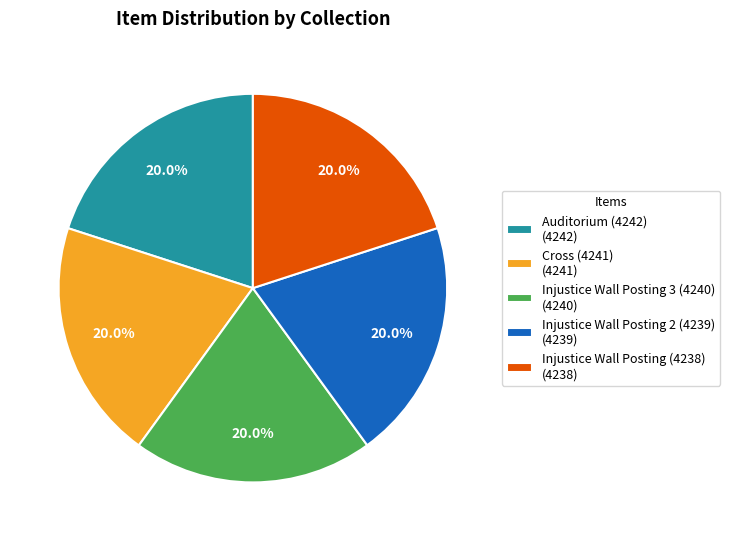

What percentage is NOT represented by Injustice Wall Posting 3 (4240) (4240)?

80.0%